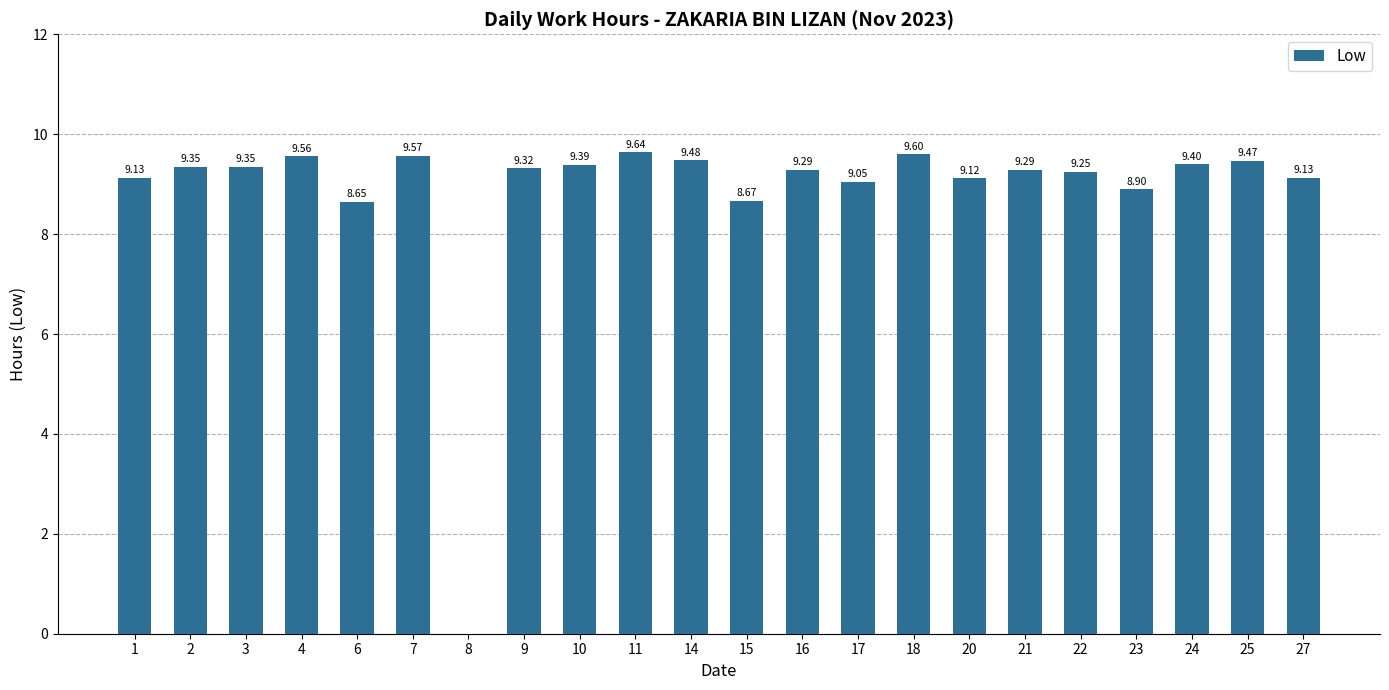

What is the average value?

8.8